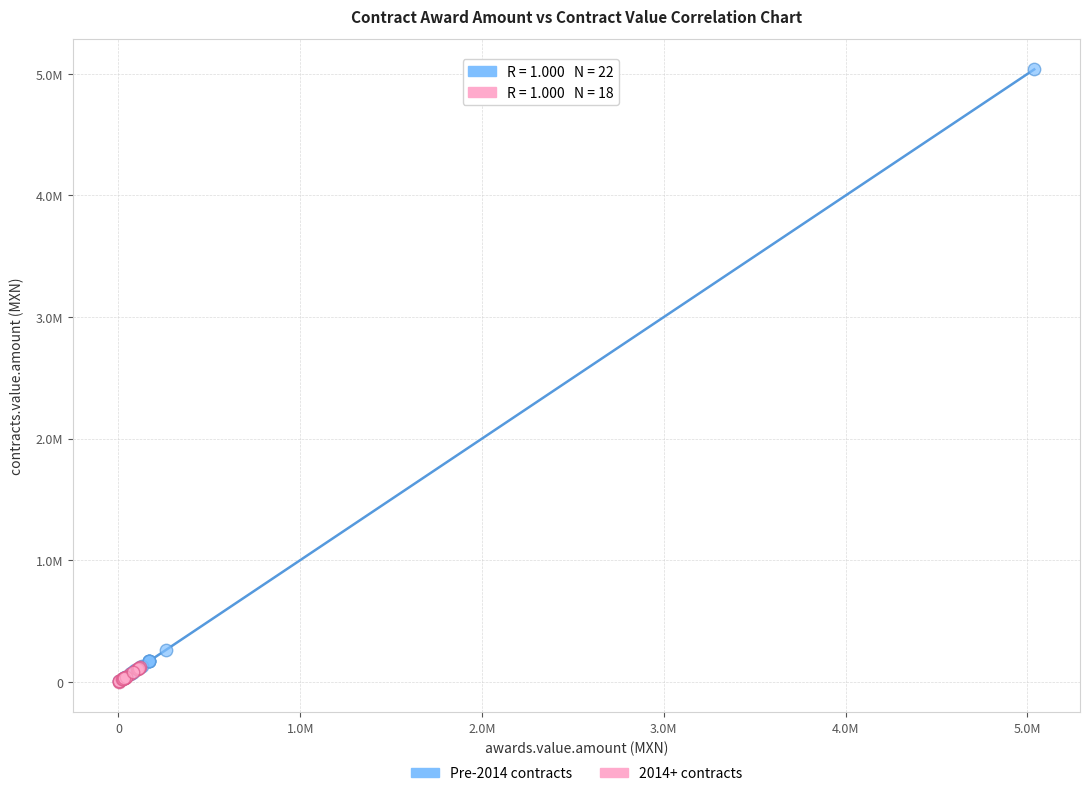

What are all the series names shown in the legend?

Pre-2014 contracts, 2014+ contracts